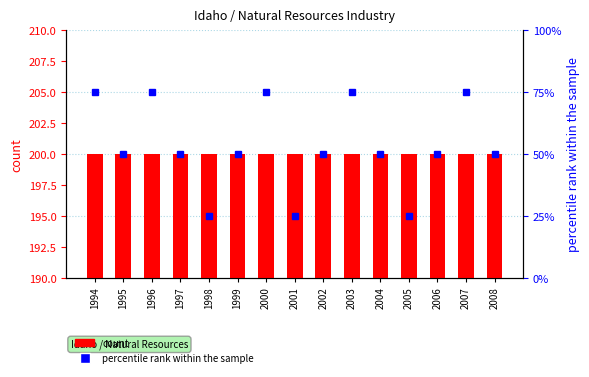

At which category is the sum across all series the highest?

1994